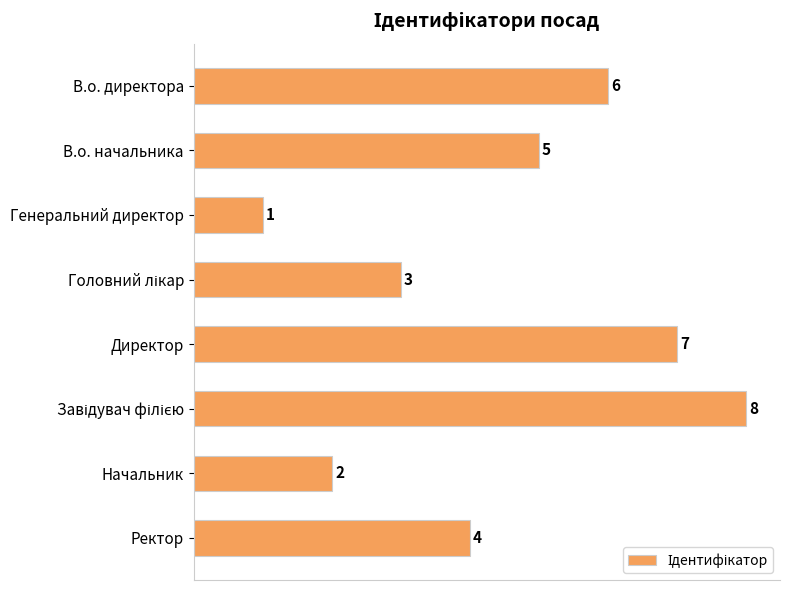

What is the ratio of the value at Ректор to the value at Генеральний директор?

4.0